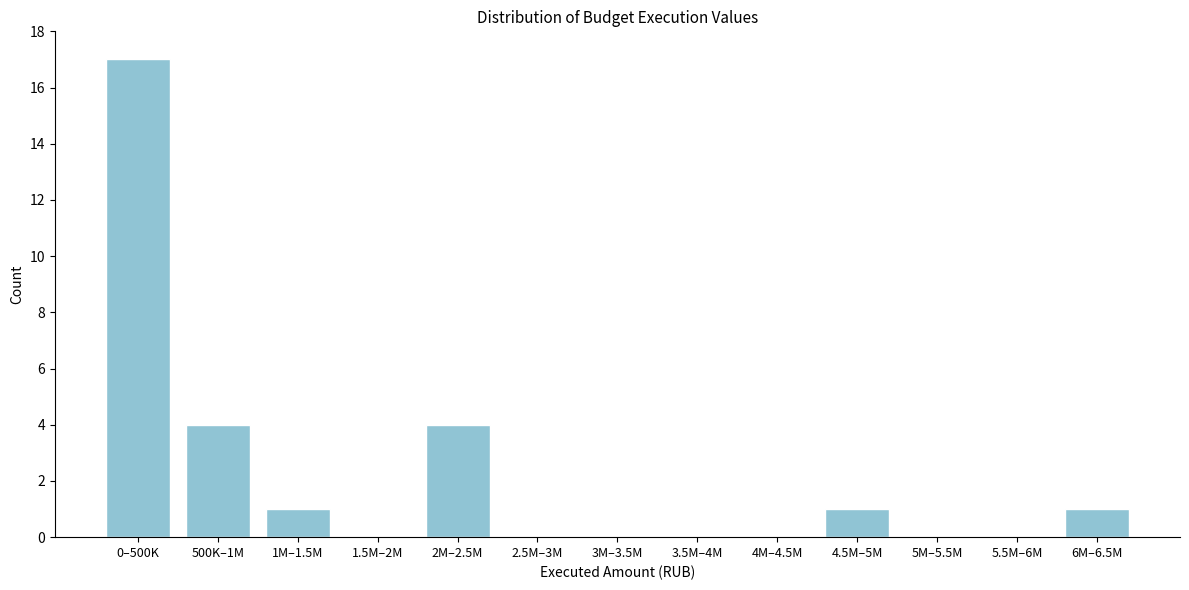

Reading right to left, extract all data points from this chart.

6M–6.5M=1	5.5M–6M=0	5M–5.5M=0	4.5M–5M=1	4M–4.5M=0	3.5M–4M=0	3M–3.5M=0	2.5M–3M=0	2M–2.5M=4	1.5M–2M=0	1M–1.5M=1	500K–1M=4	0–500K=17